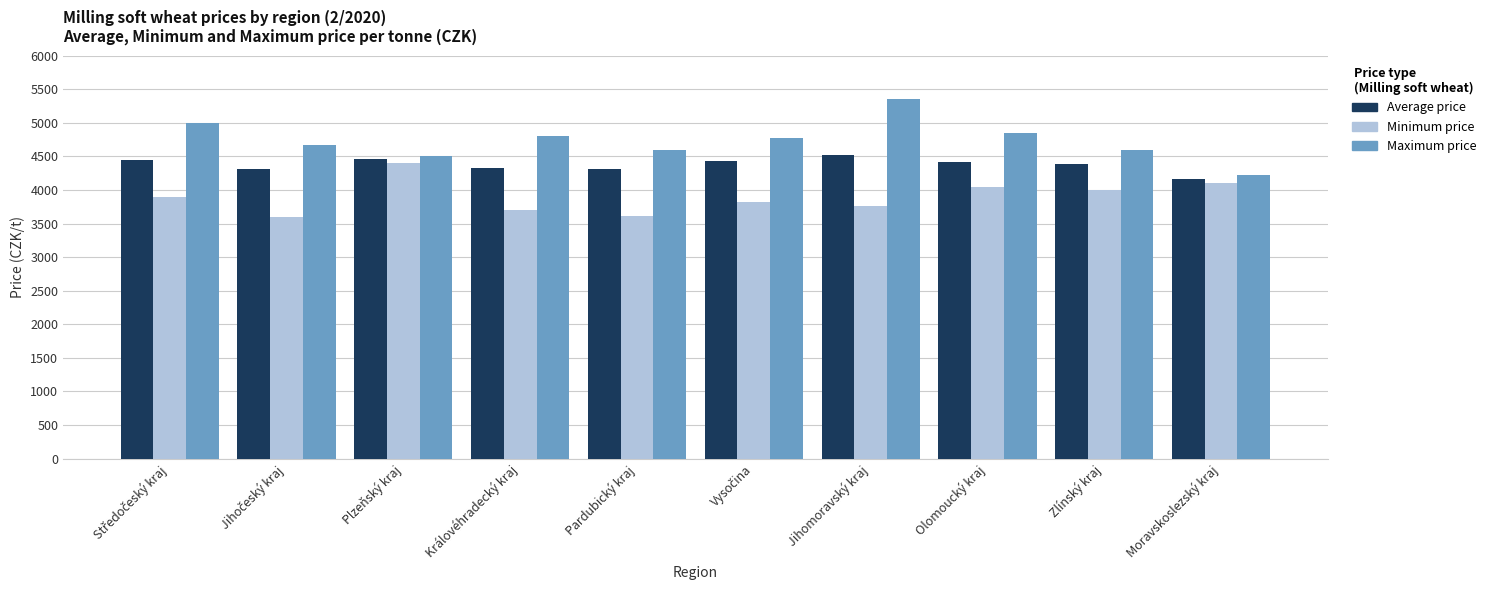

Which category has the lowest value in the Maximum price series?

Moravskoslezský kraj